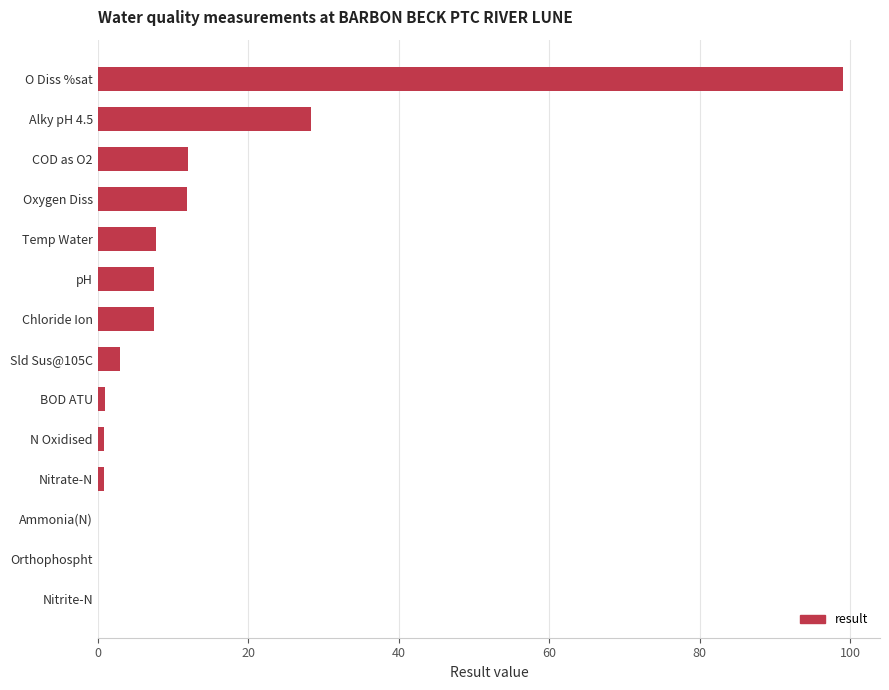

Is it true that the value at Oxygen Diss is 11.8?

True